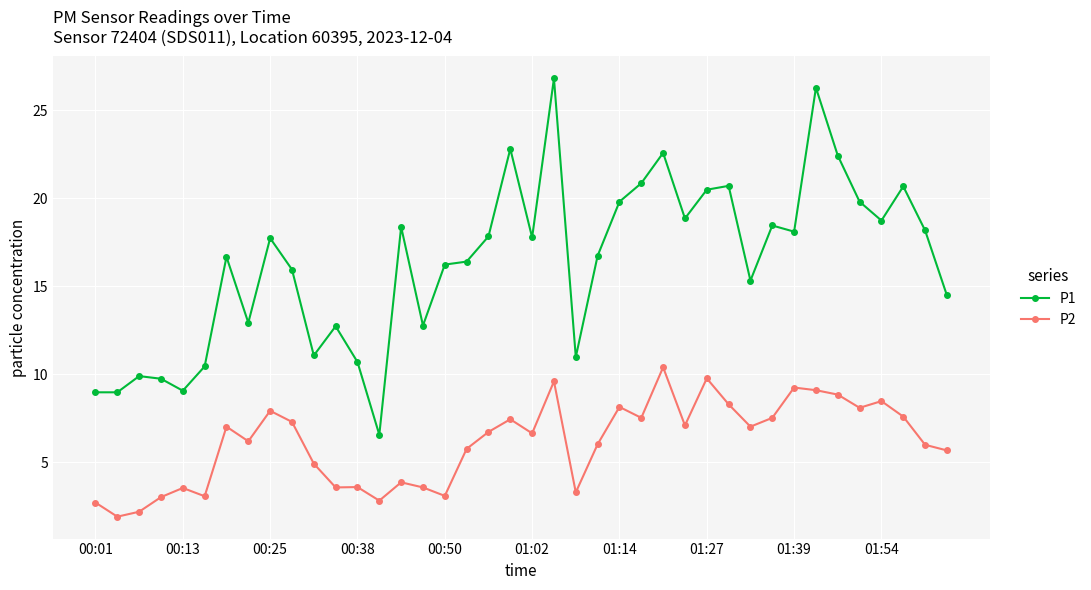

True or false: P2 has more than 1 interior local peaks.

True